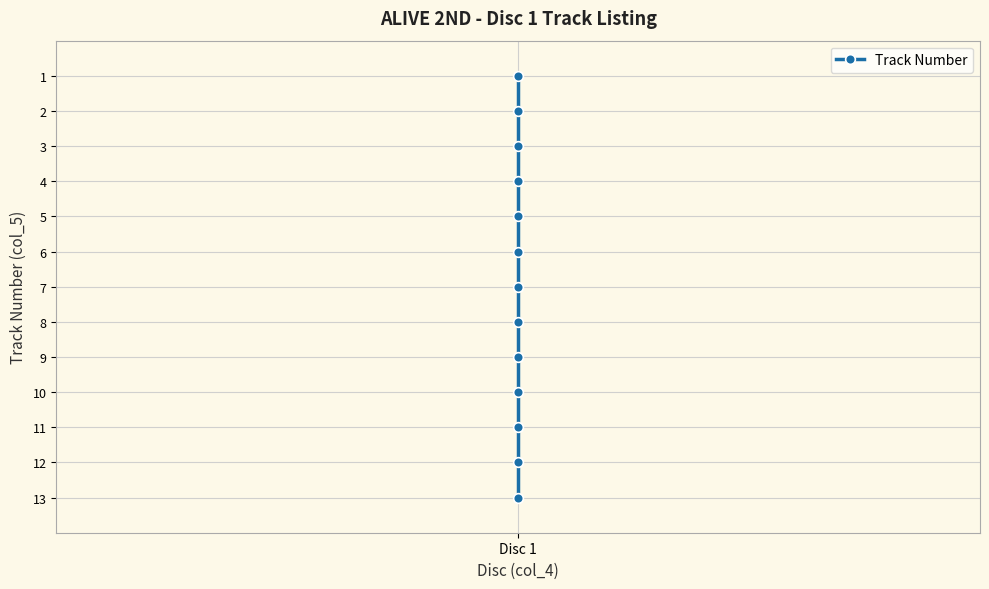

Is it true that the value at Disc 1 is 2?

False